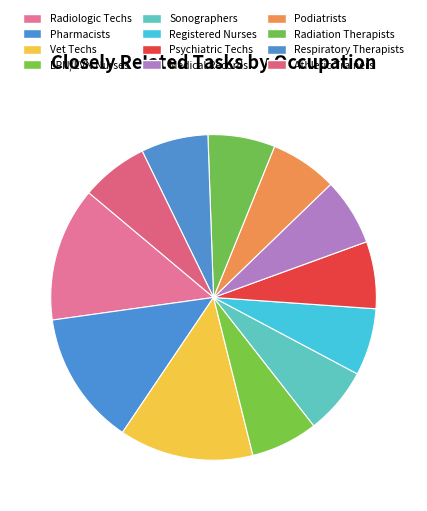

Count the number of slices in the pie.

12